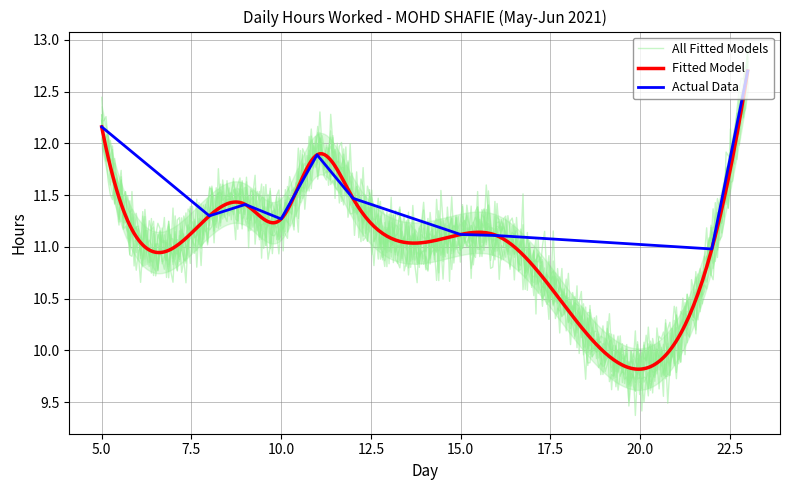

Where is the first local minimum?

8